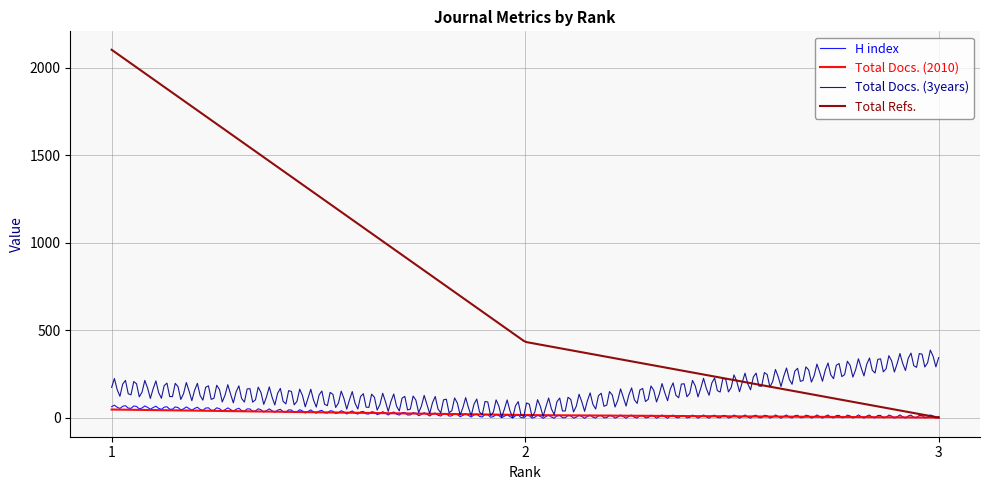

What is the maximum value shown in the chart?

2104.0